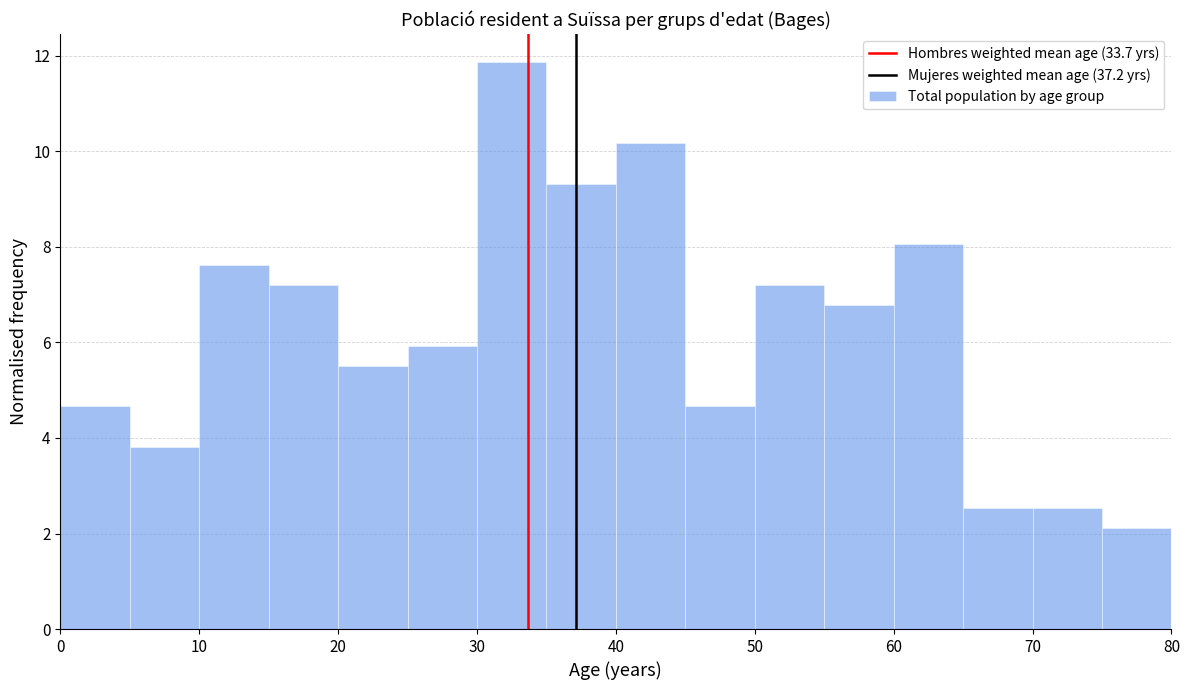

Over which range of the x-axis is the bar tallest?

30 to 35